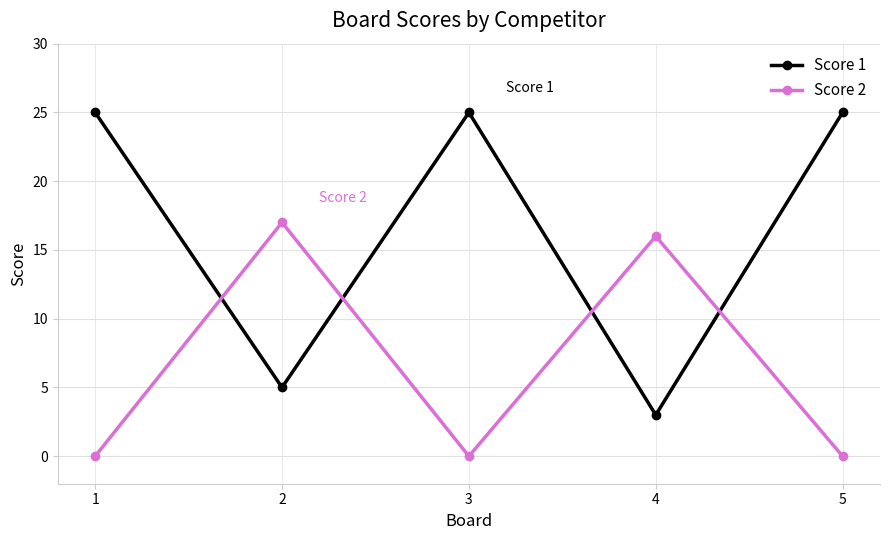

Count the number of data series in this chart.

2